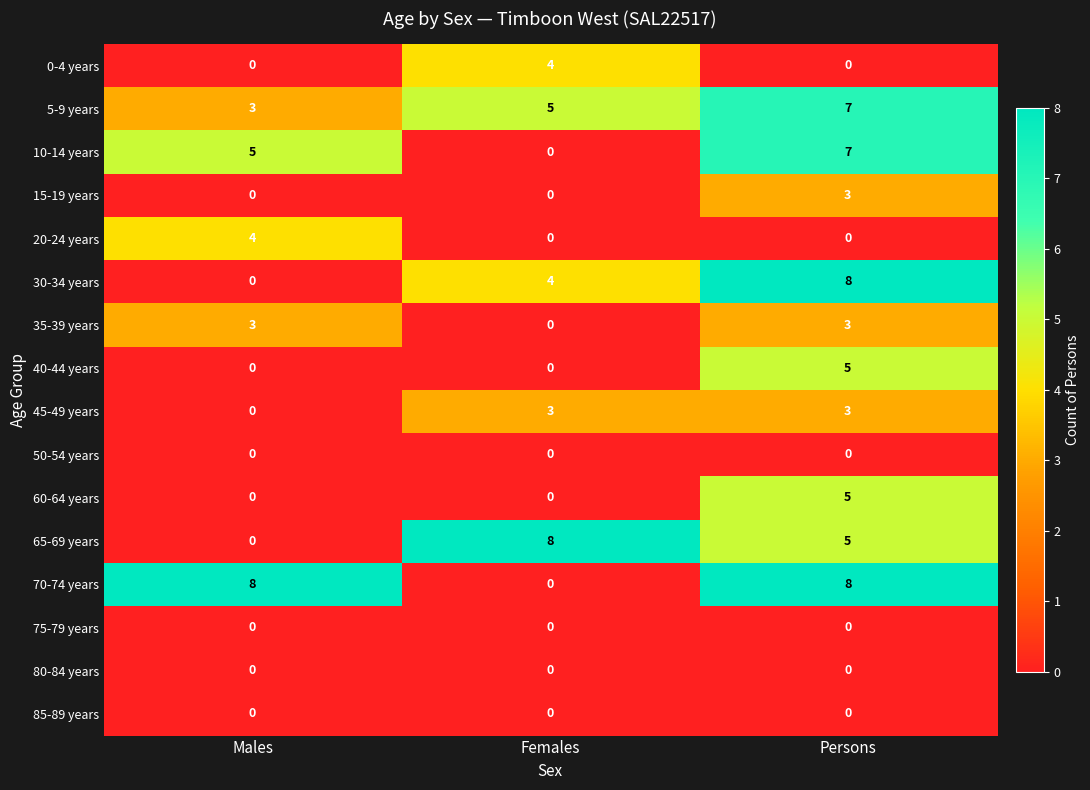

What is the greatest value displayed?

8